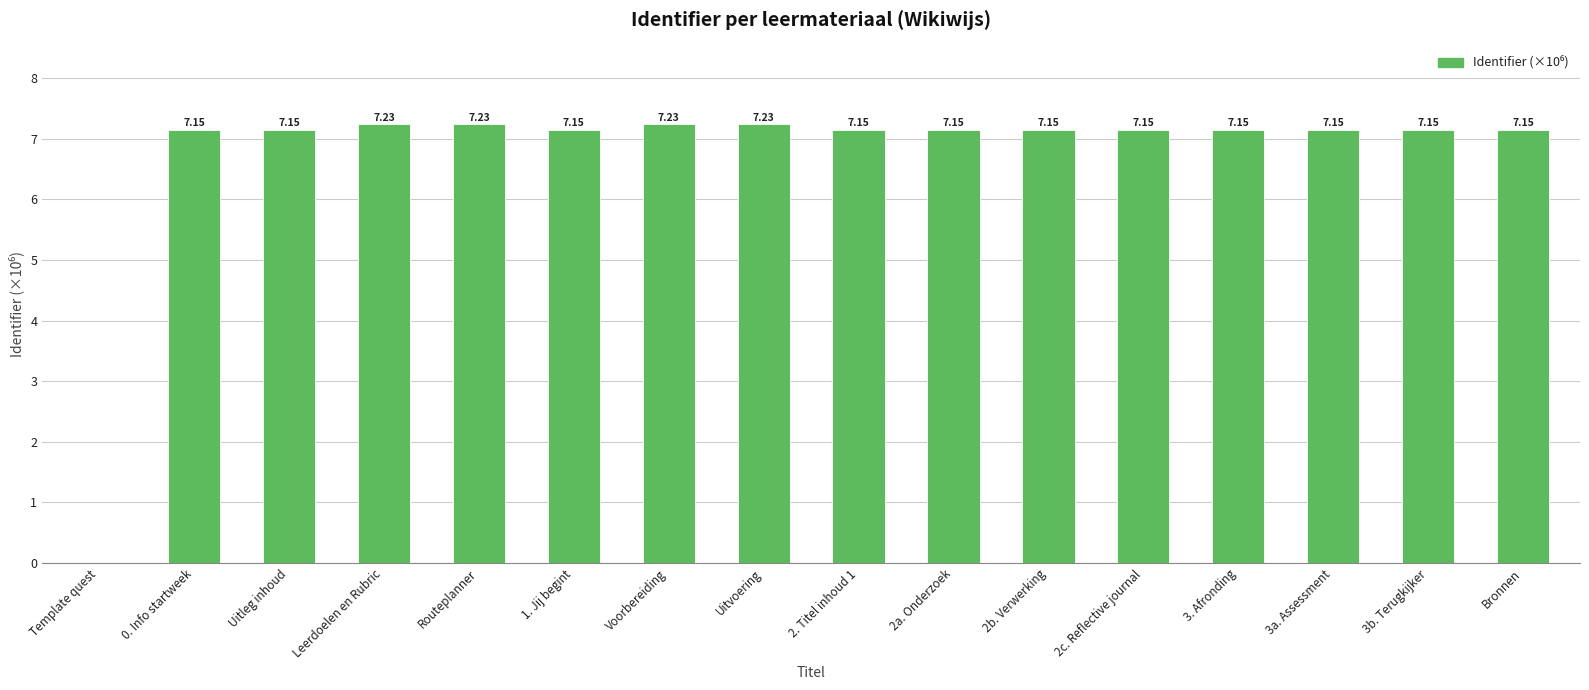

Where is the data nearest to the value 3?

Template quest